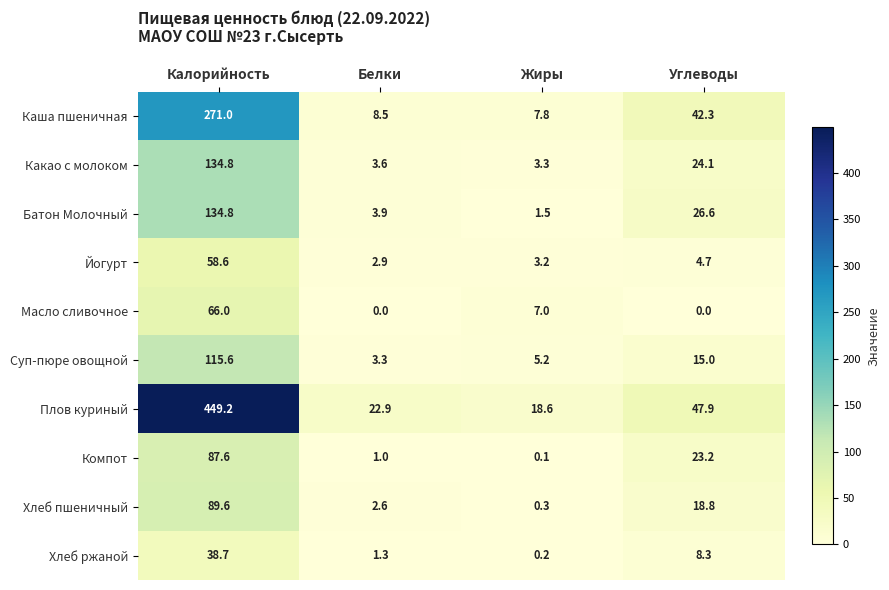

Which series has the widest spread of values?

Плов куриный